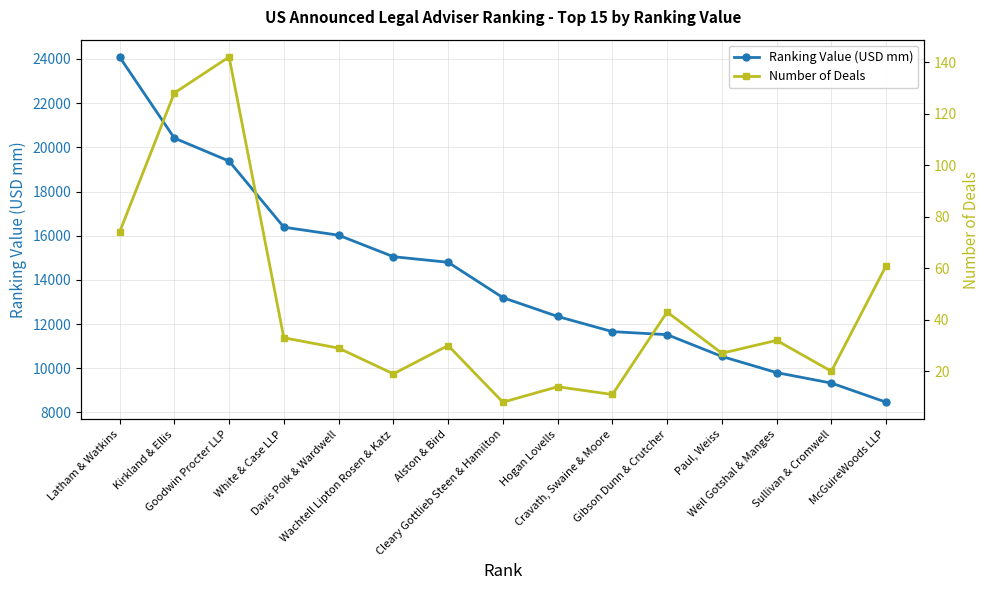

How many data points in Ranking Value (USD mm) are less than 13195?

7